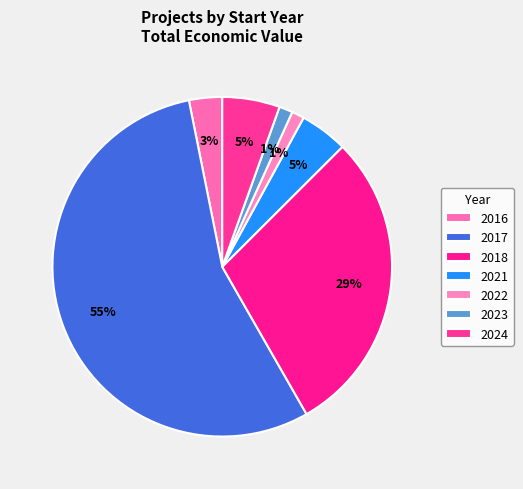

Count the number of slices in the pie.

7